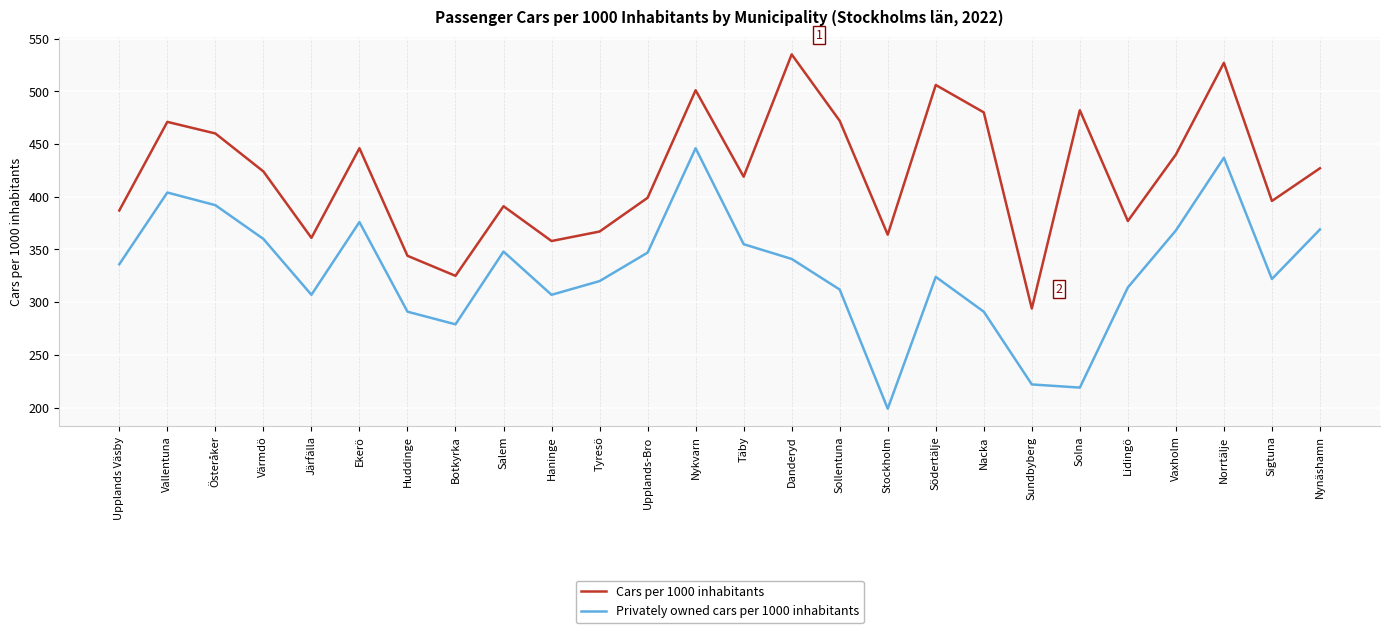

What is the lowest value of the Cars per 1000 inhabitants series?

294